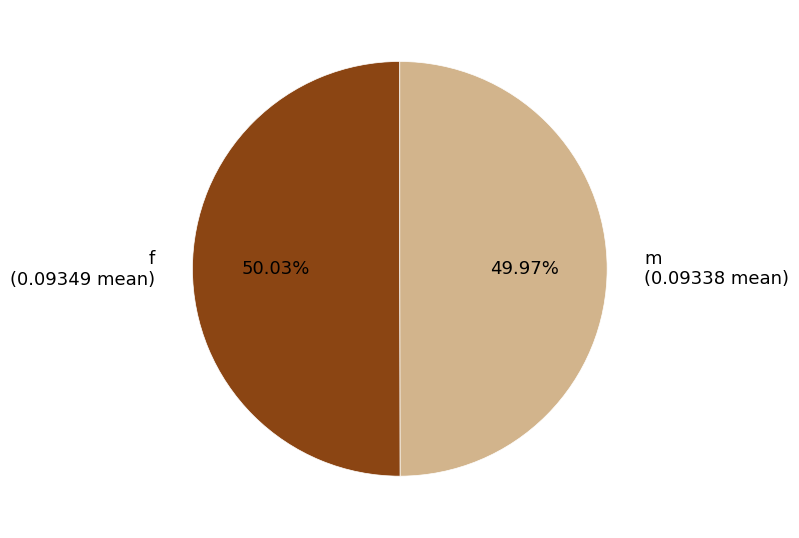

What percentage is the m slice, to the nearest percent?

50%